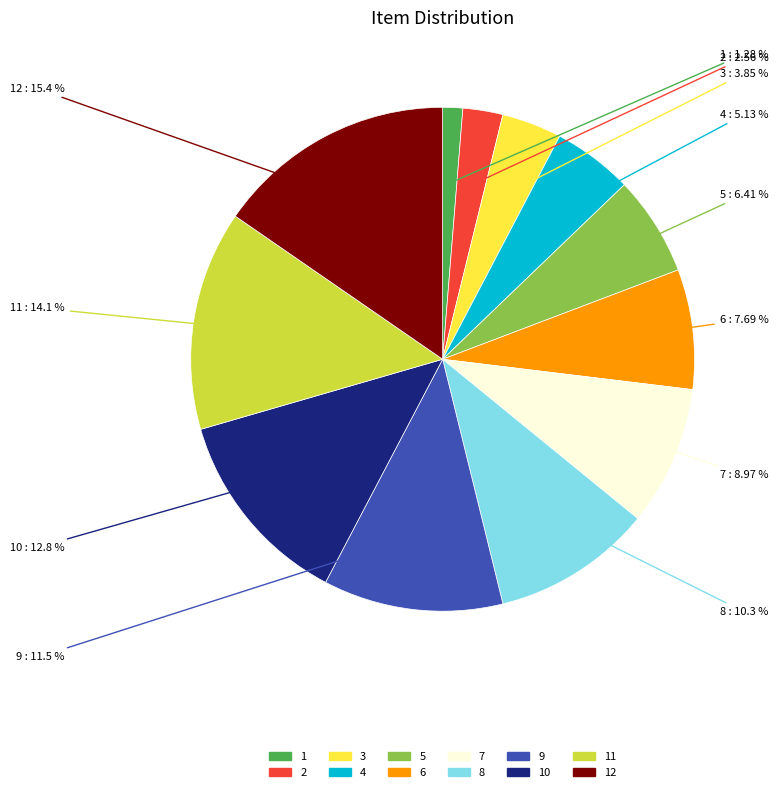

To the nearest percent, what is the average slice percentage?

8%